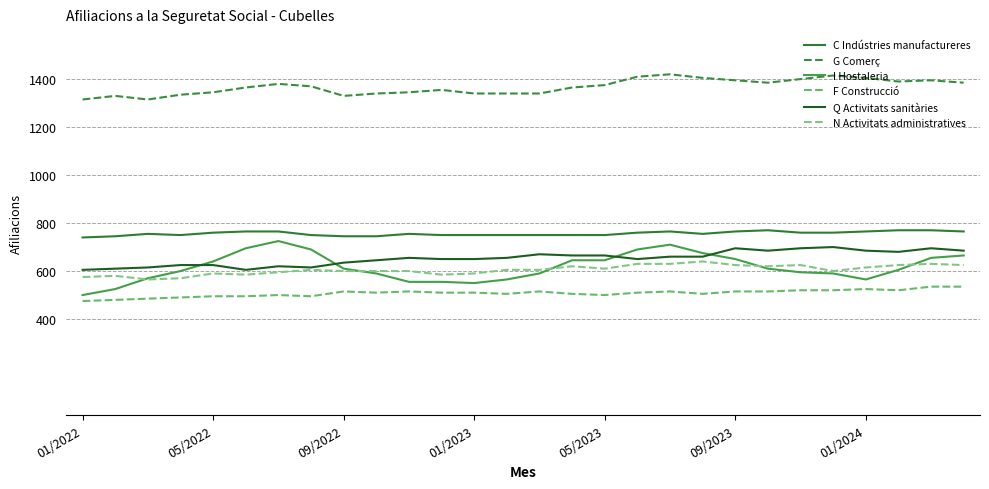

True or false: I Hostaleria and C Indústries manufactureres intersect in this chart.

False